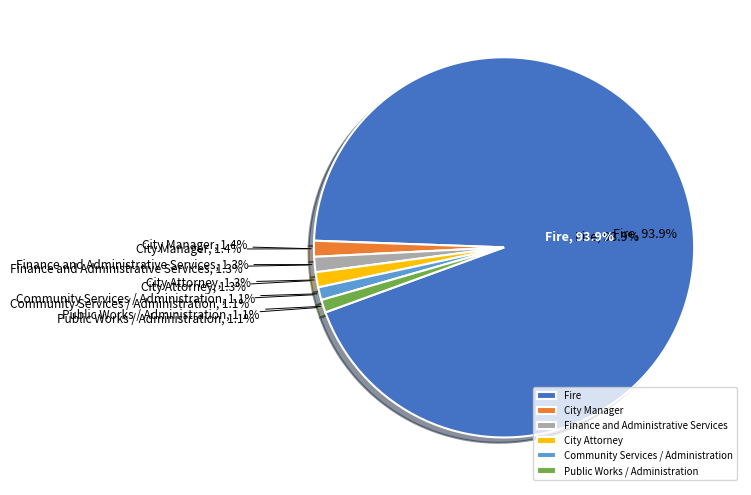

What percentage is the City Manager slice, to the nearest percent?

1%